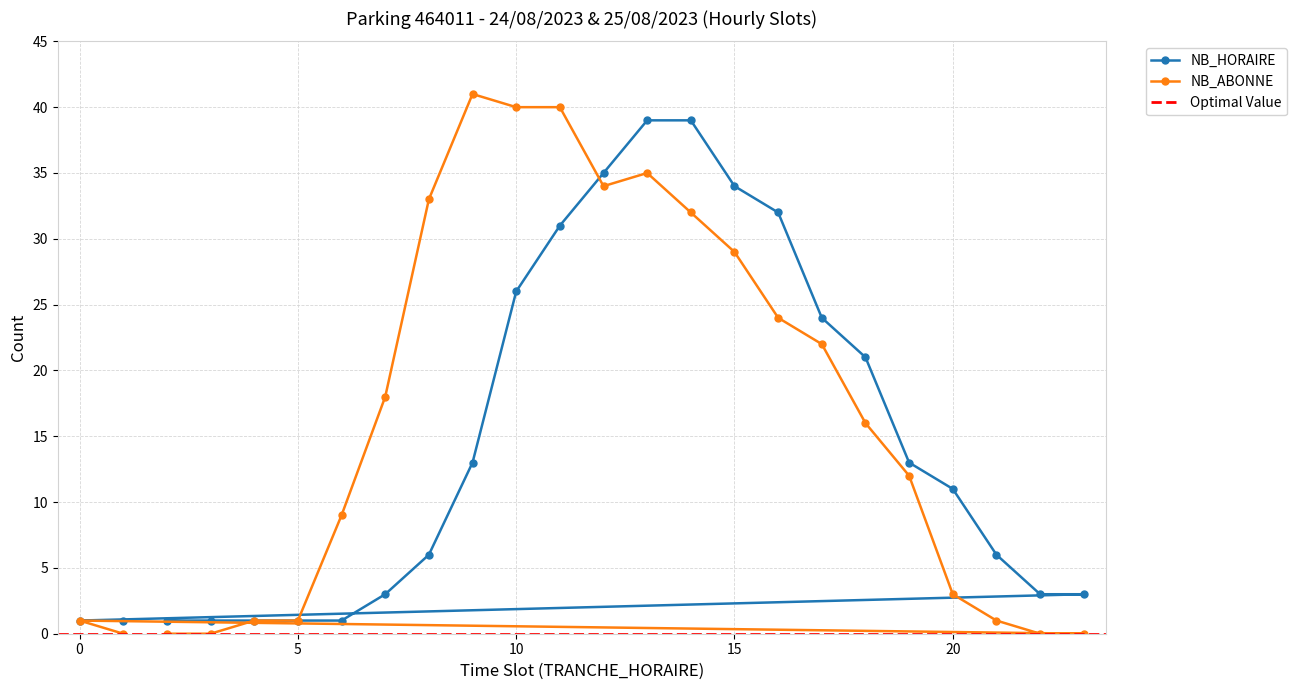

Where do NB_ABONNE and NB_HORAIRE first cross each other?

11 and 12